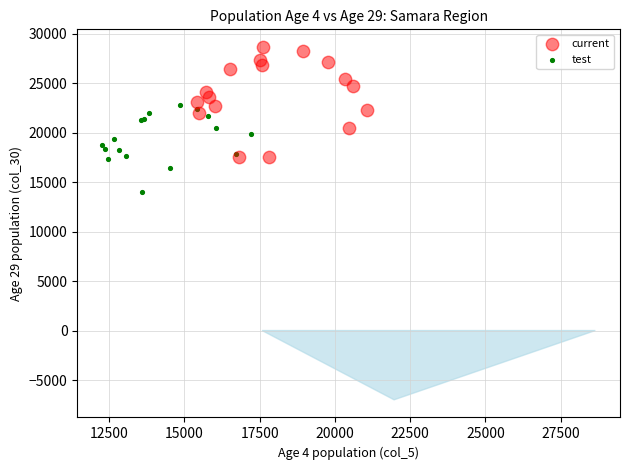

Which series contains the highest Y value?

current